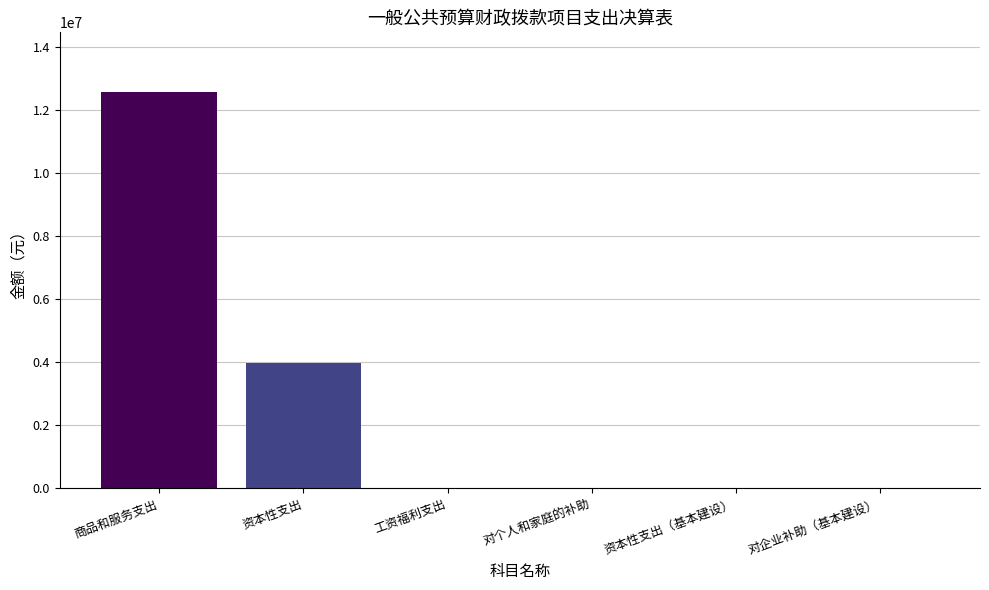

Which has a higher value, 资本性支出 or 资本性支出（基本建设）?

资本性支出